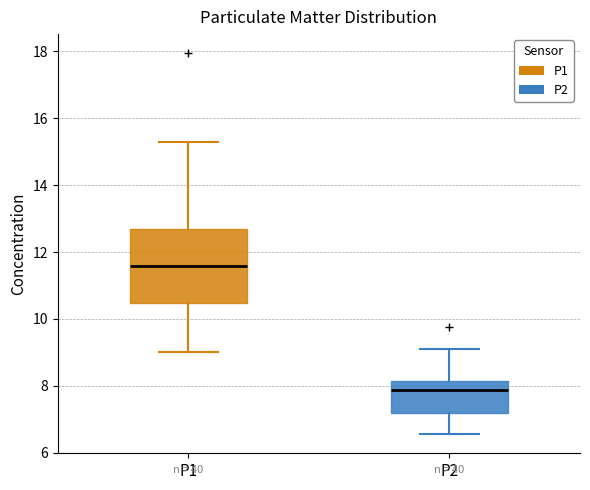

Comparing the boxes themselves (not the whiskers), which one is the tallest?

P1